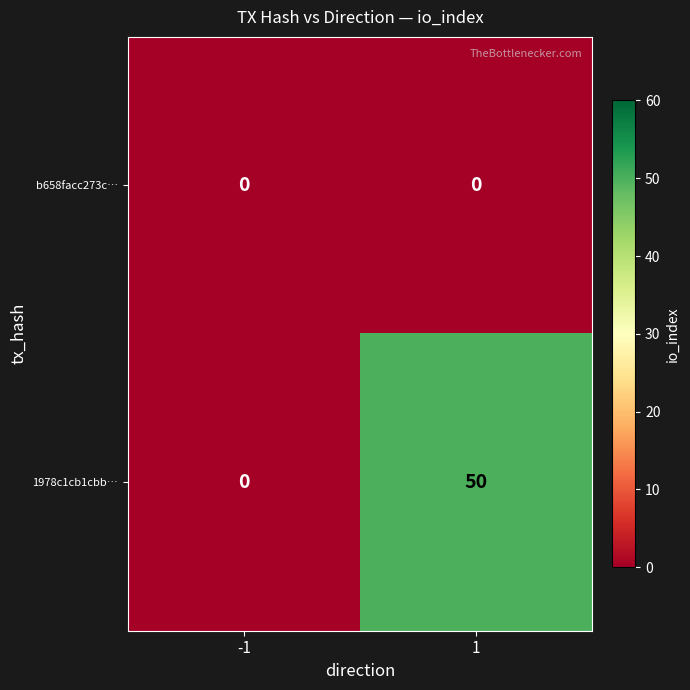

What is the spread (max minus min) of values at 1?

50